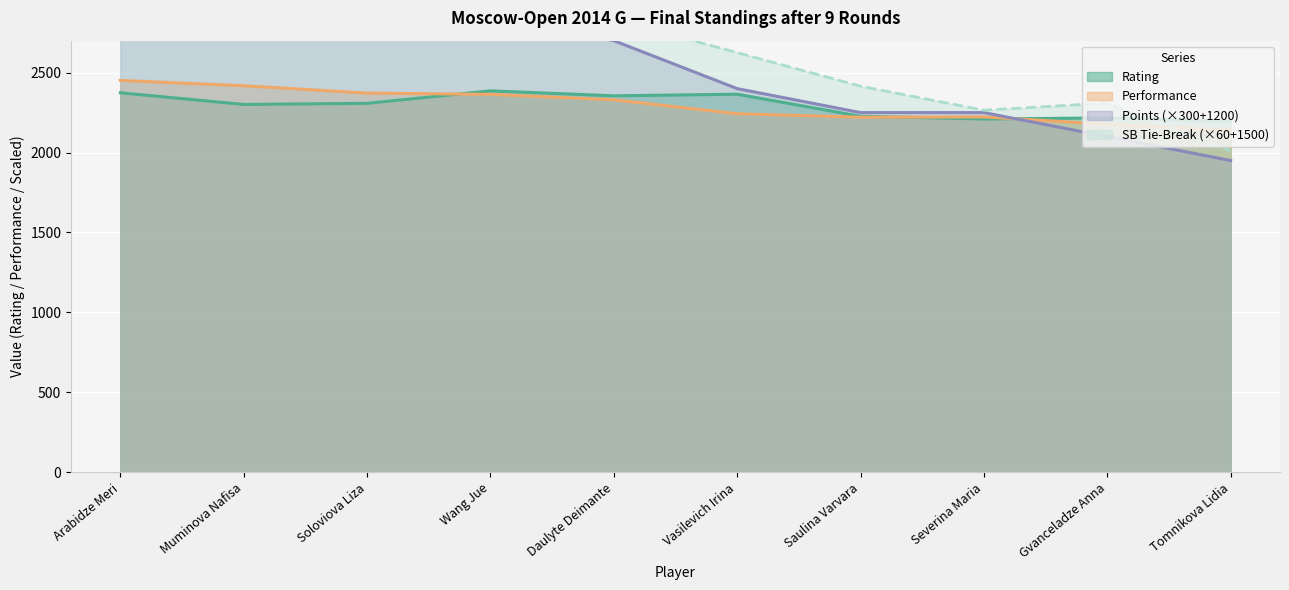

Which has a higher value, Soloviova Liza or Saulina Varvara?

Soloviova Liza